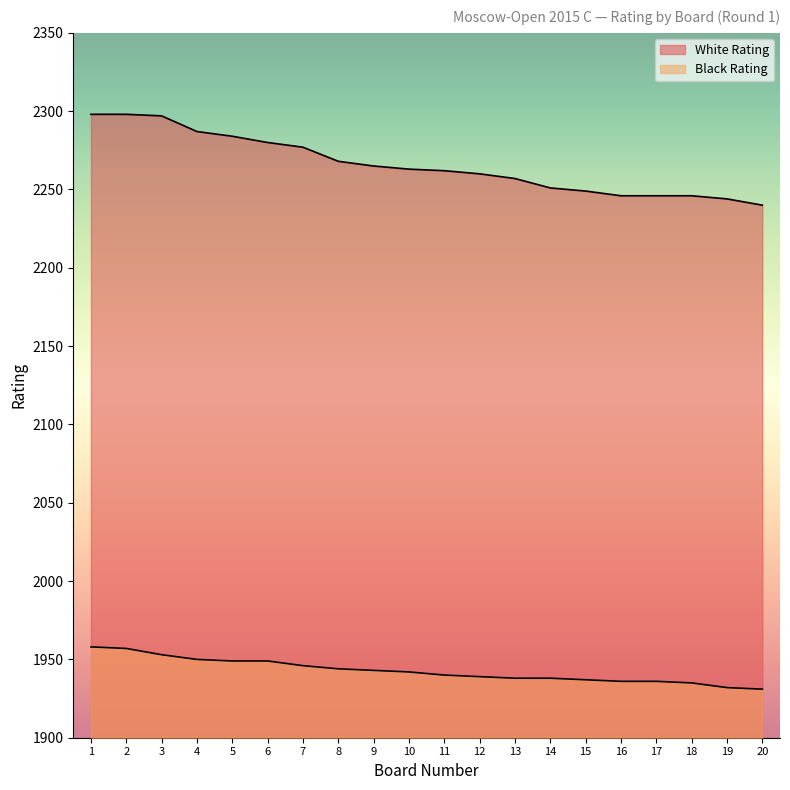

Is it true that Black Rating equals 3190 at 17?

False